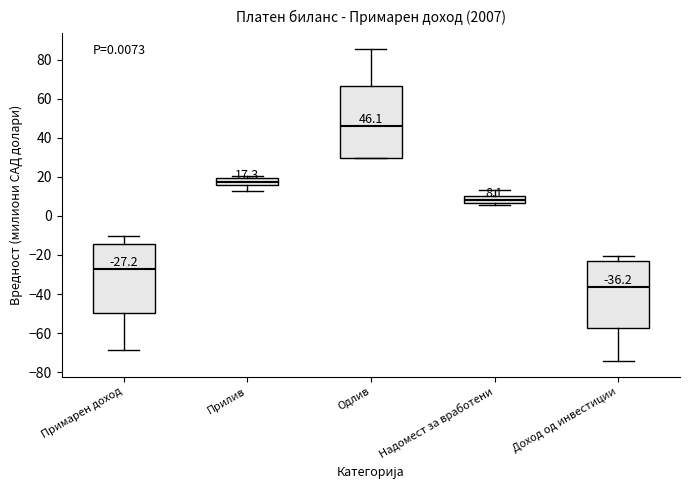

Which box has the lowest median line?

Доход од инвестиции